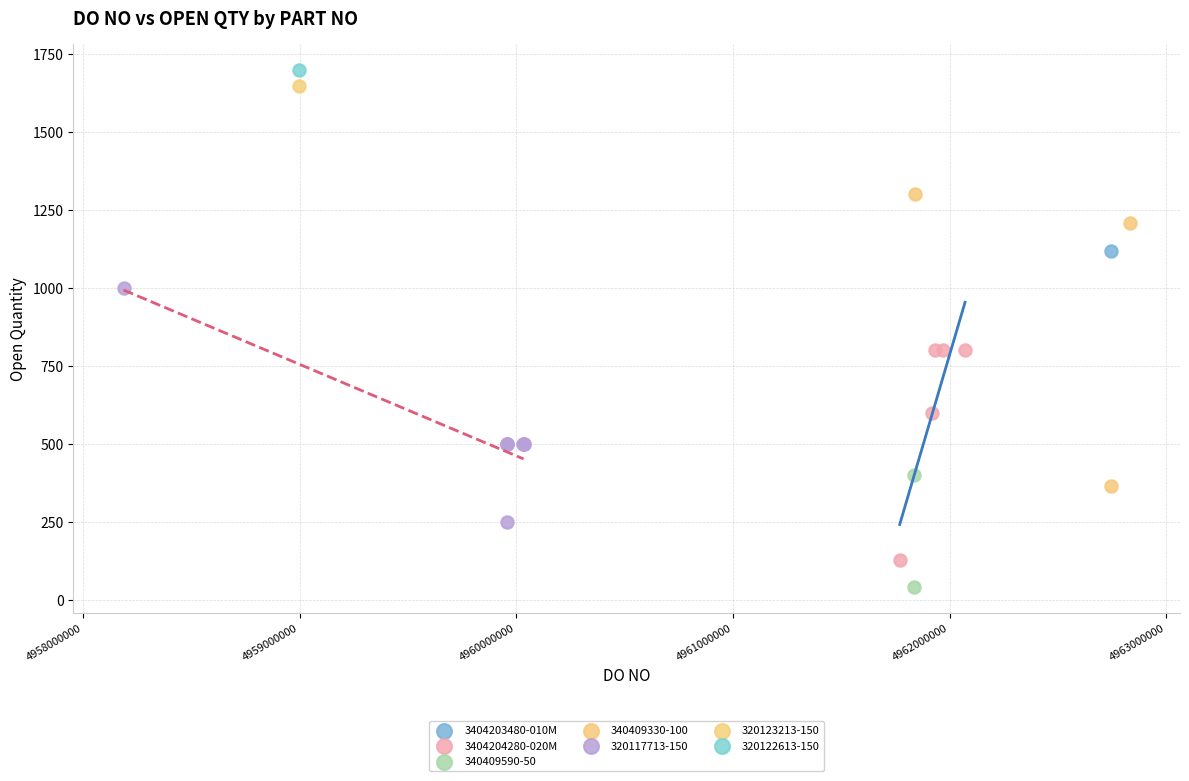

What are all the series names shown in the legend?

3404203480-010M, 3404204280-020M, 340409590-50, 340409330-100, 320117713-150, 320123213-150, 320122613-150